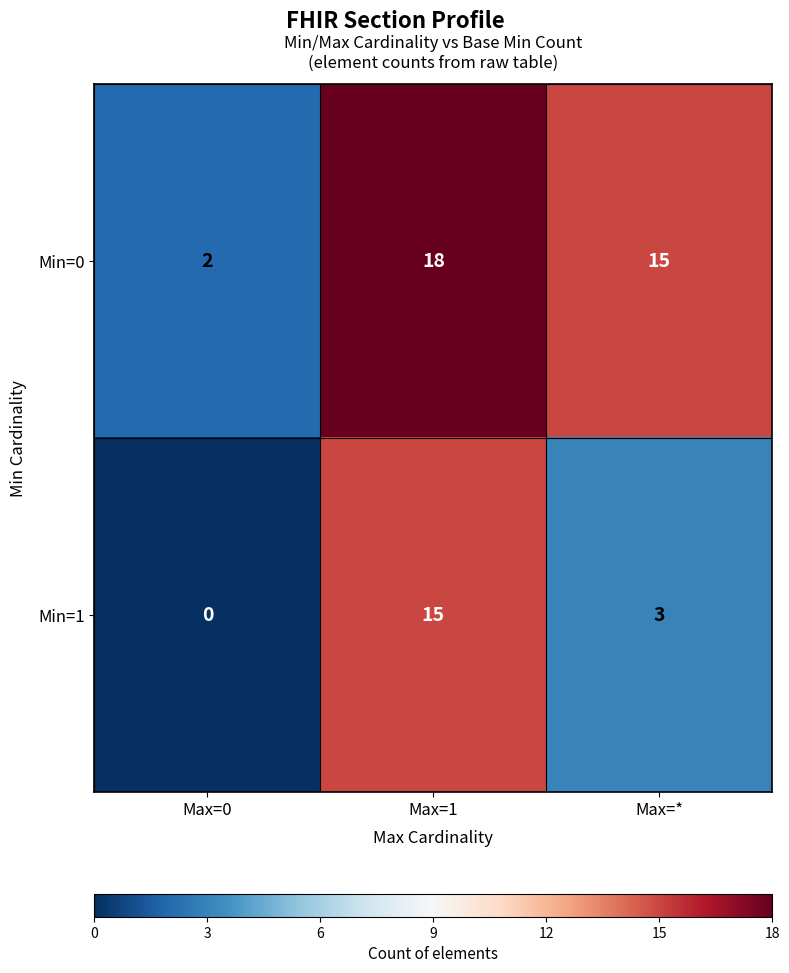

Reading right to left, list all the values displayed in this chart.

Min=0: 15	18	2
Min=1: 3	15	0